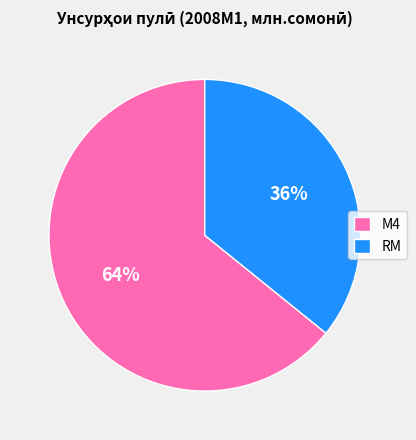

Approximately how many times larger is the value at RM compared to М4?

0.6